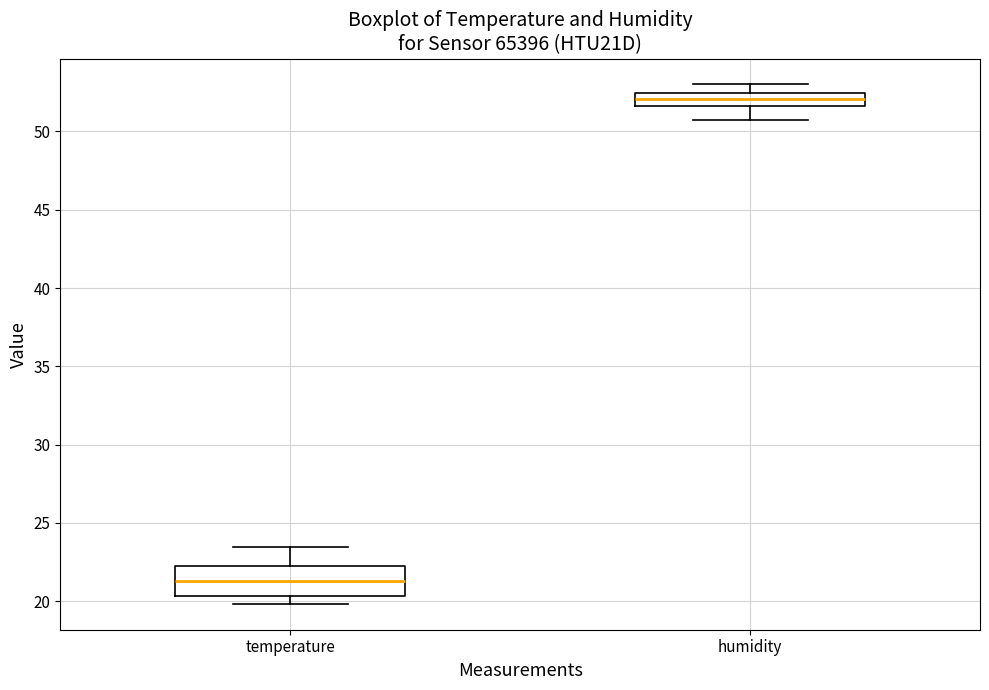

Comparing the boxes themselves (not the whiskers), which one is the tallest?

temperature